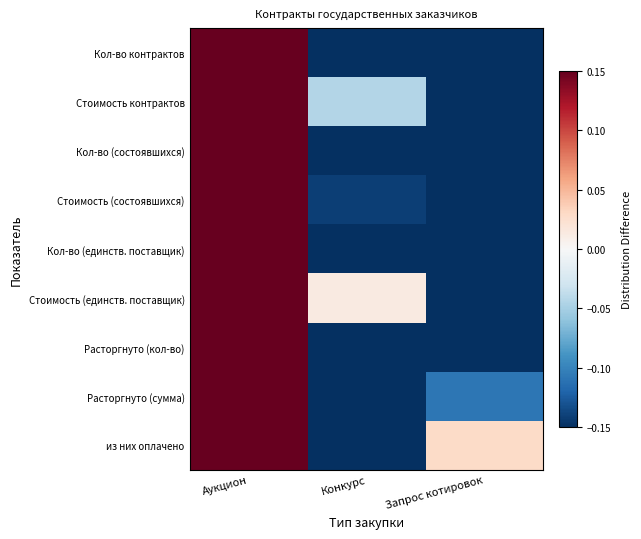

Which series changed the most between Аукцион and Конкурс?

Кол-во (состоявшихся)